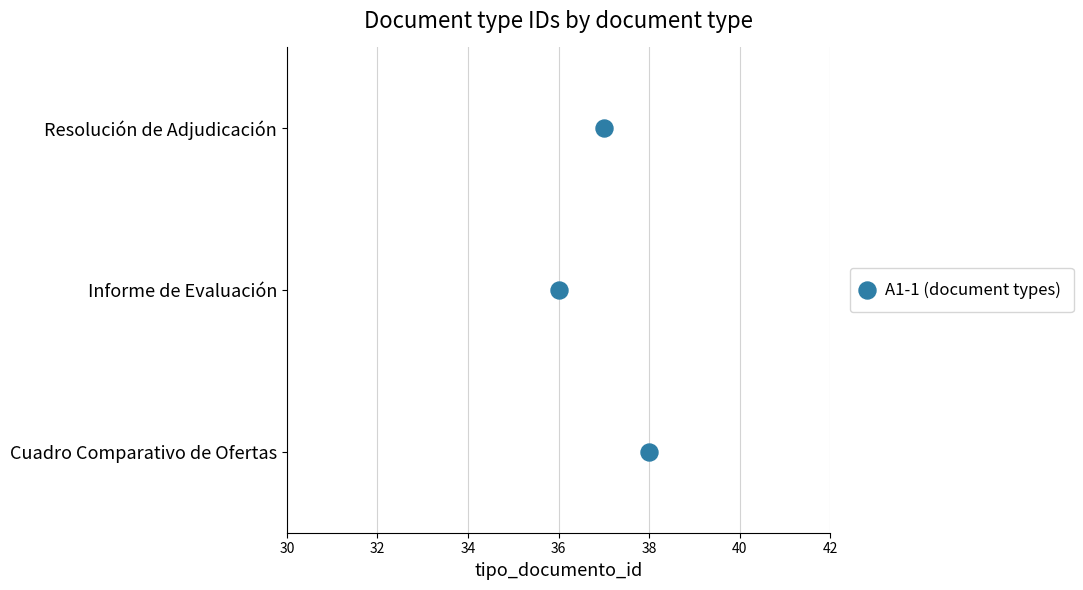

Which has a higher value, 34 or 32?

34